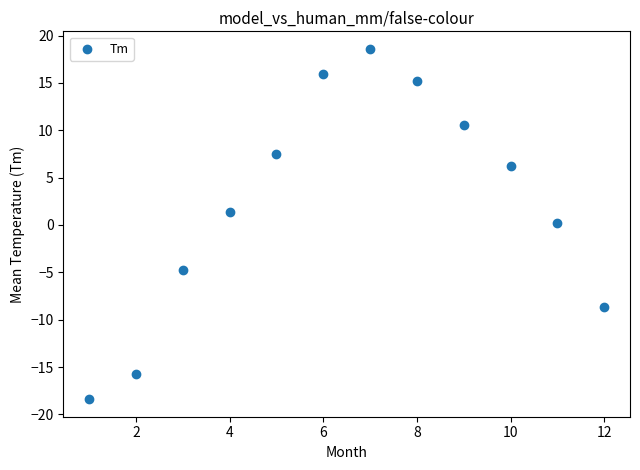

What is the average Y value?

2.3